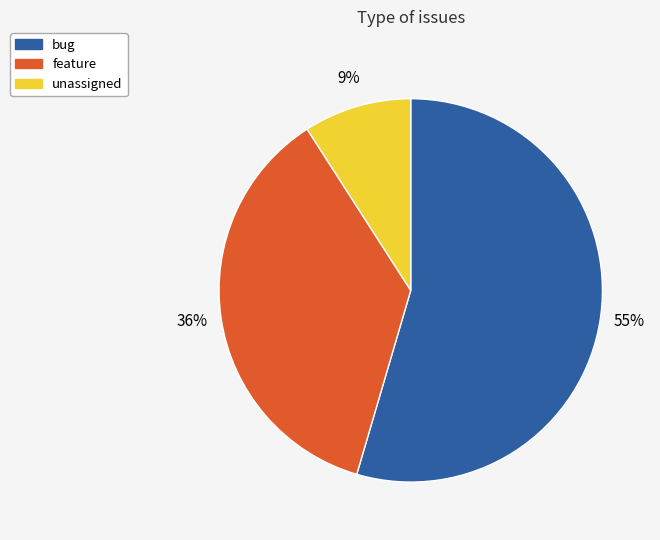

Is there a majority slice in this chart?

Yes